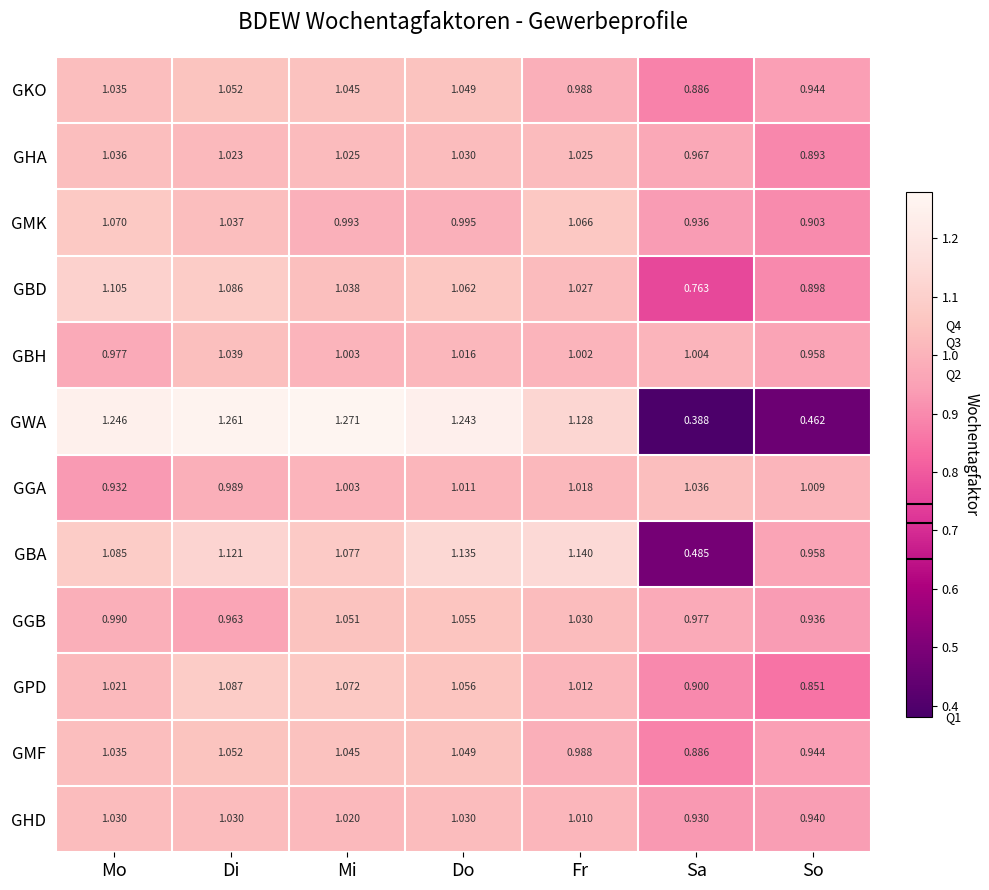

How many series are shown in this chart?

12